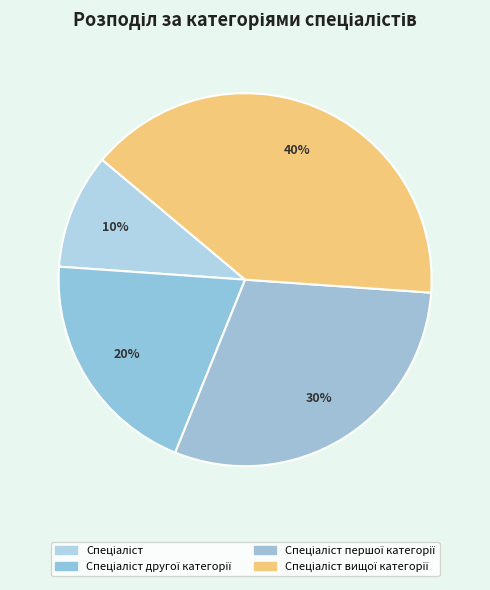

Is there a majority slice in this chart?

No